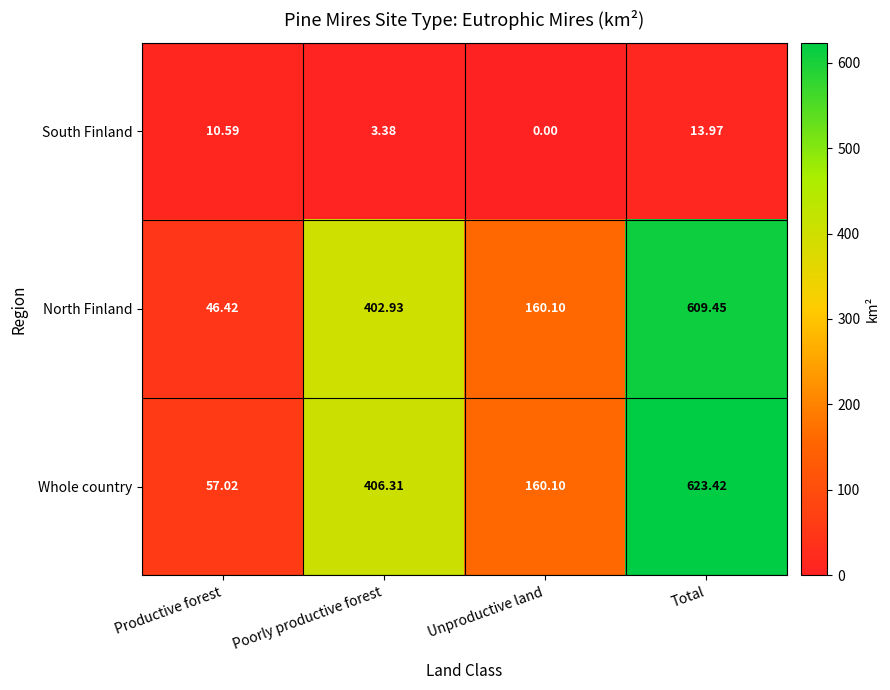

At which category is the sum across all series the highest?

Total